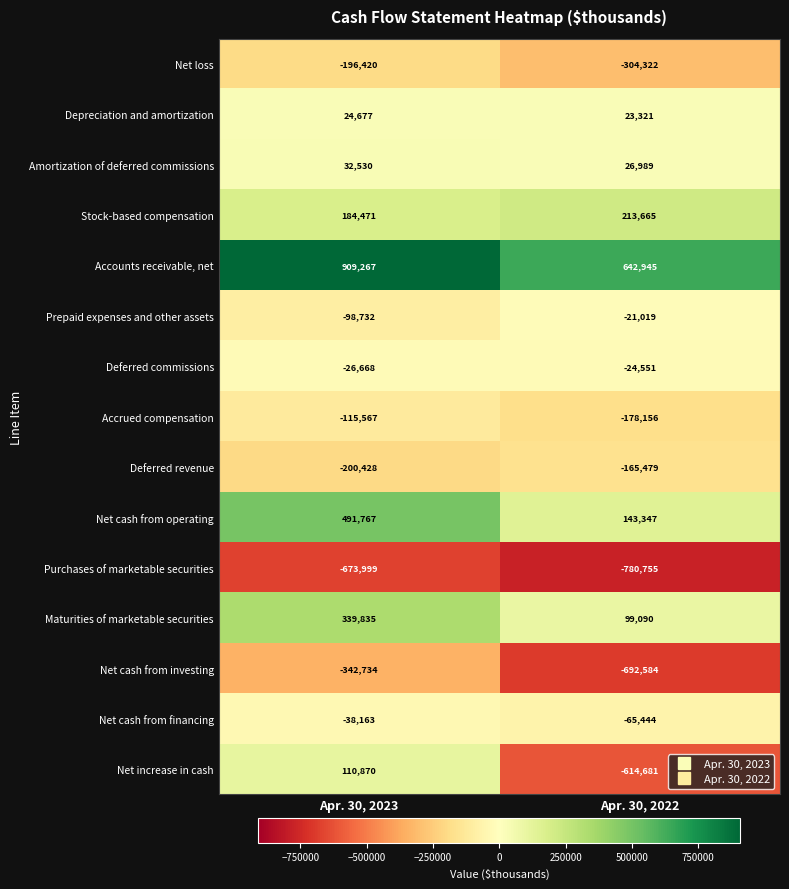

Which category has the lowest value in the Amortization of deferred commissions series?

Apr. 30, 2022